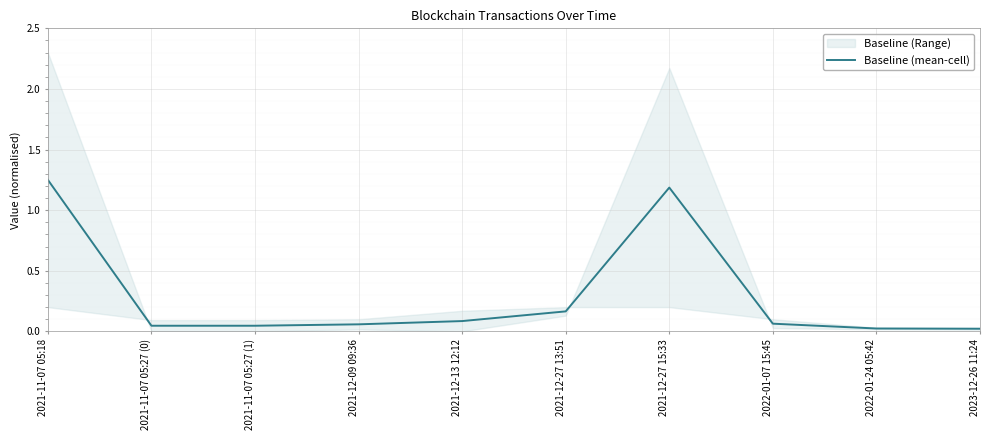

What is the maximum value shown in the chart?

1.2